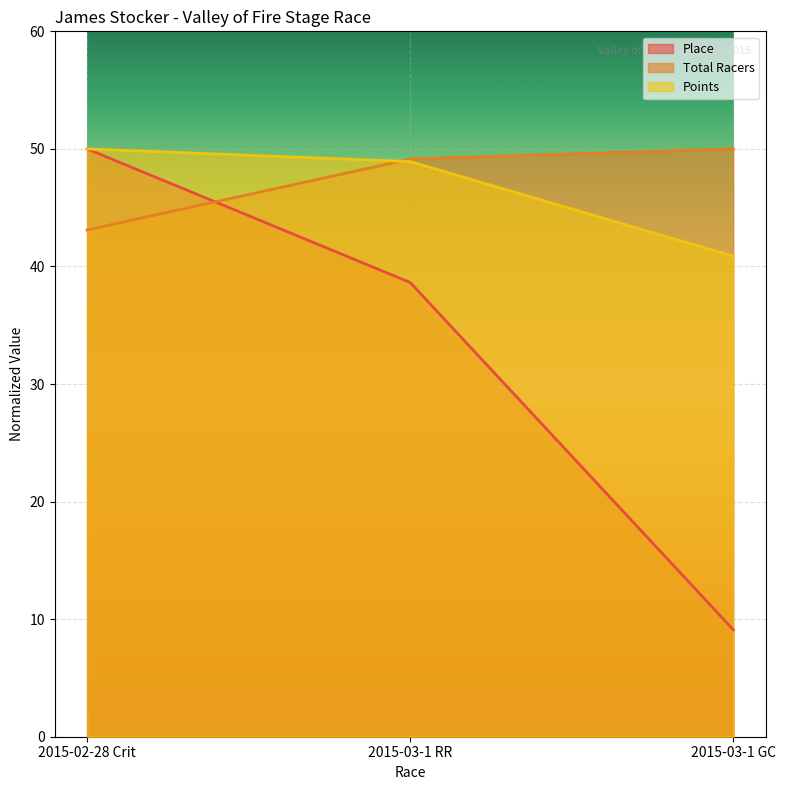

At how many categories does at least one series exceed 43?

3